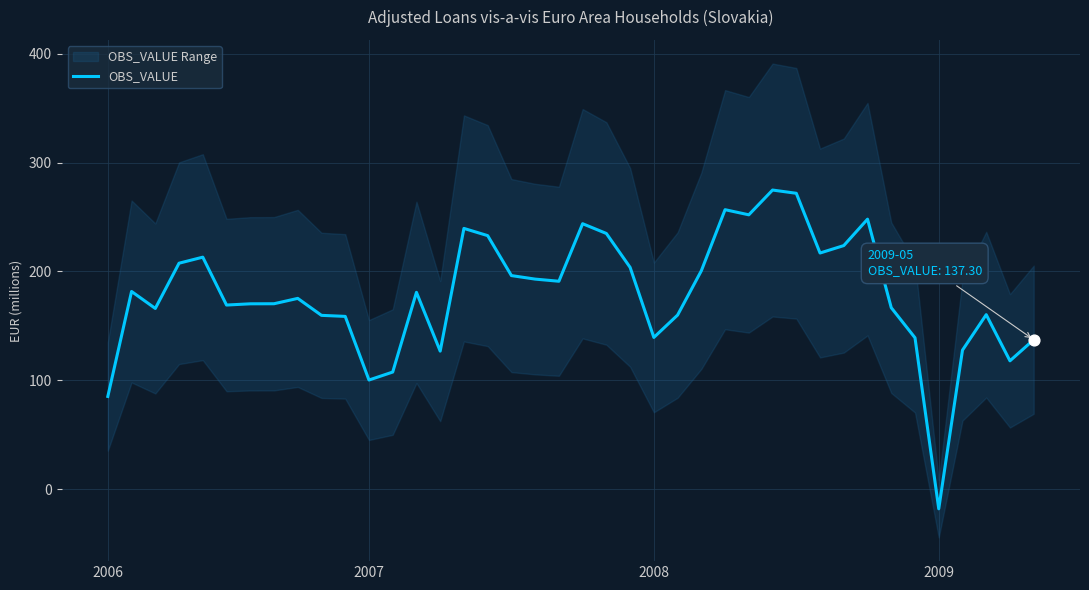

Approximately how many times larger is the value at 30 compared to 33?

1.3